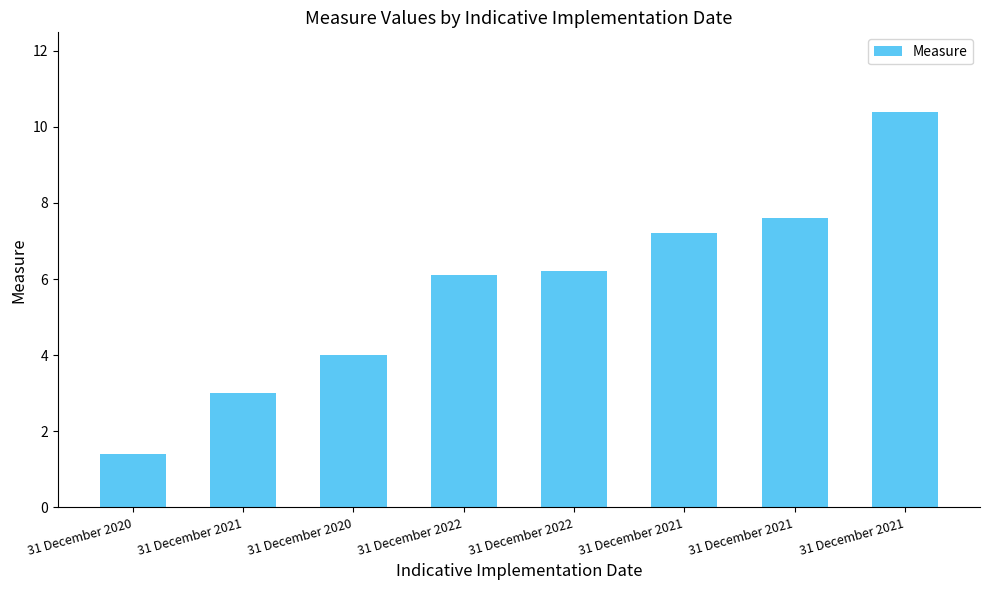

List the labels in order of value, smallest first.

31 December 2020, 31 December 2021, 31 December 2020, 31 December 2022, 31 December 2022, 31 December 2021, 31 December 2021, 31 December 2021